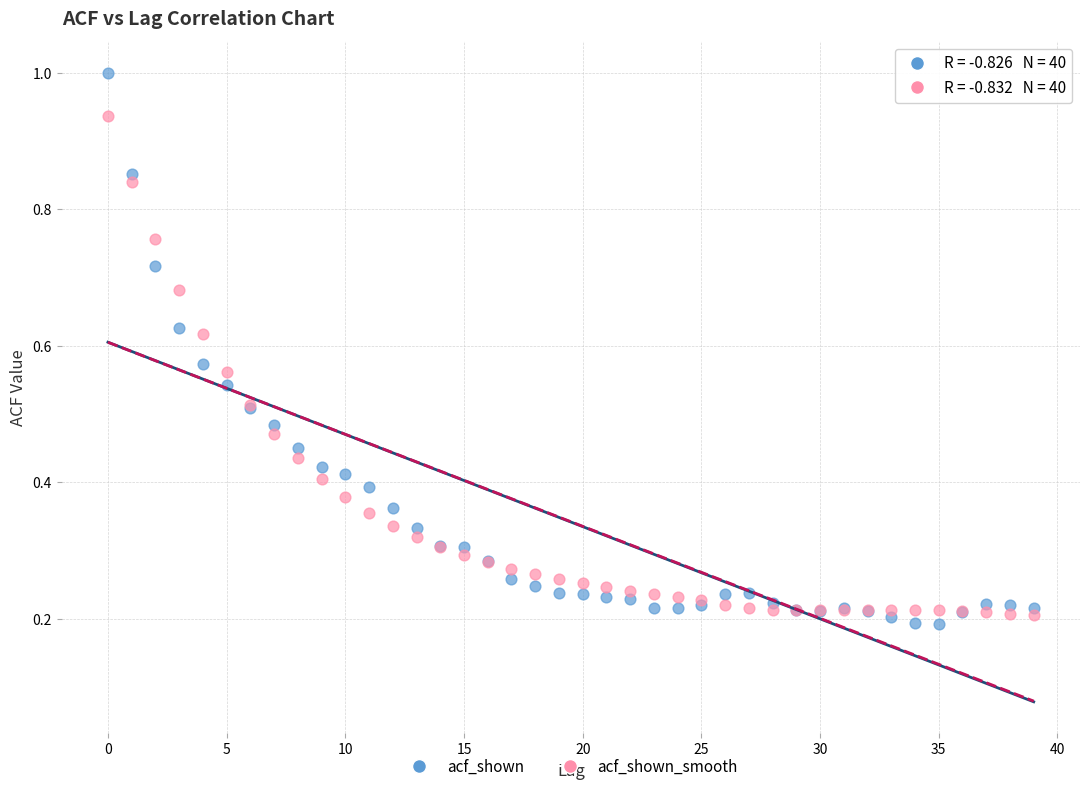

Which series contains the highest Y value?

acf_shown